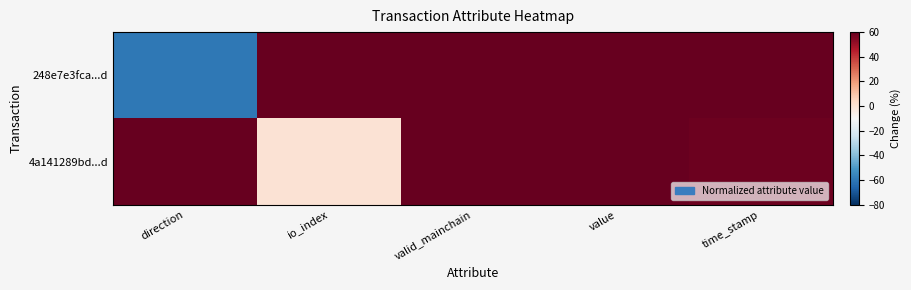

Reading right to left, list all the values displayed in this chart.

248e7e3fca...d: time_stamp=60.0	value=60.0	valid_mainchain=60.0	io_index=60.0	direction=-60.0
4a141289bd...d: time_stamp=58.7	value=60.0	valid_mainchain=60.0	io_index=0.0	direction=60.0